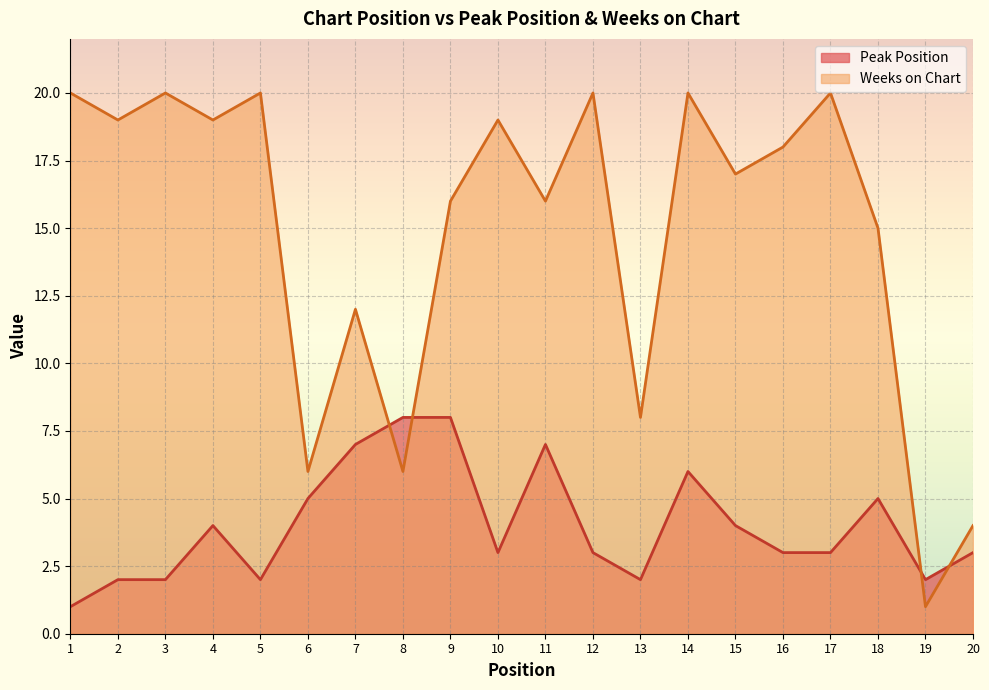

At which label is Weeks on Chart closest to 10?

7